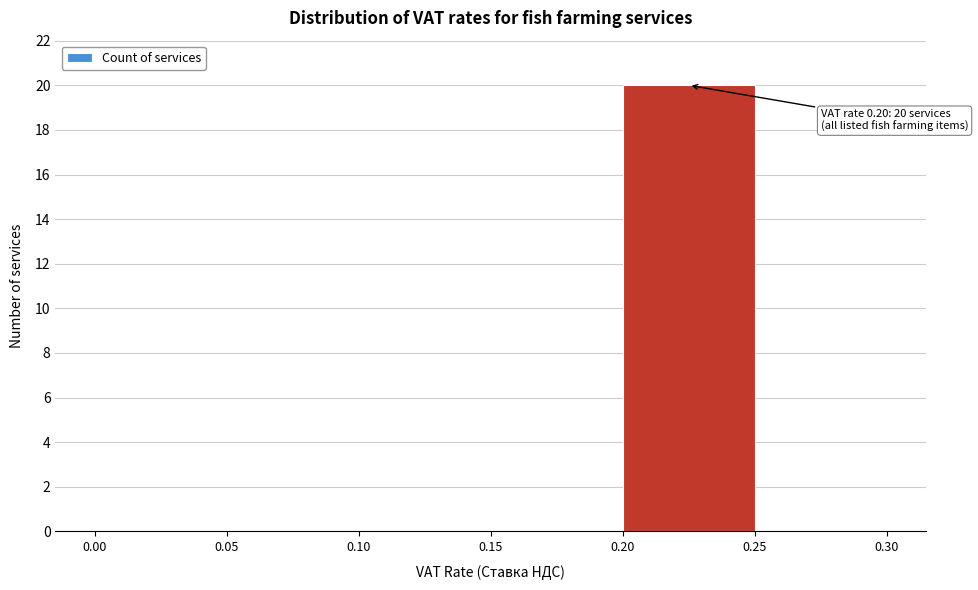

Over which range of the x-axis is the bar tallest?

0.20 to 0.25